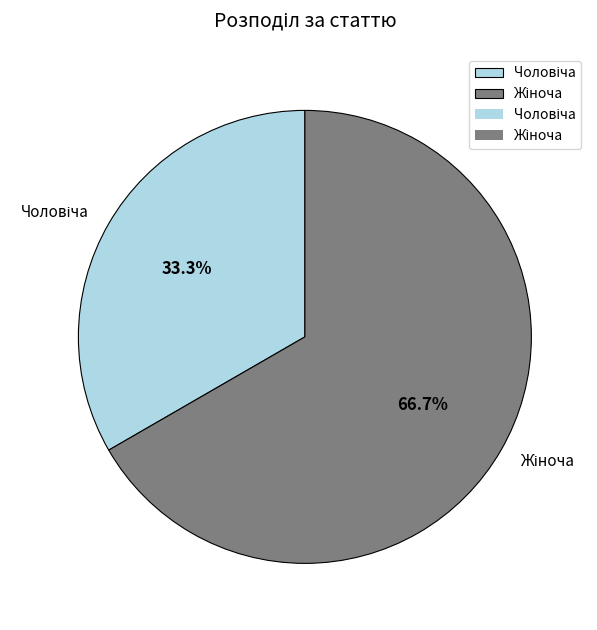

Is there any slice that represents more than half of the pie?

Yes